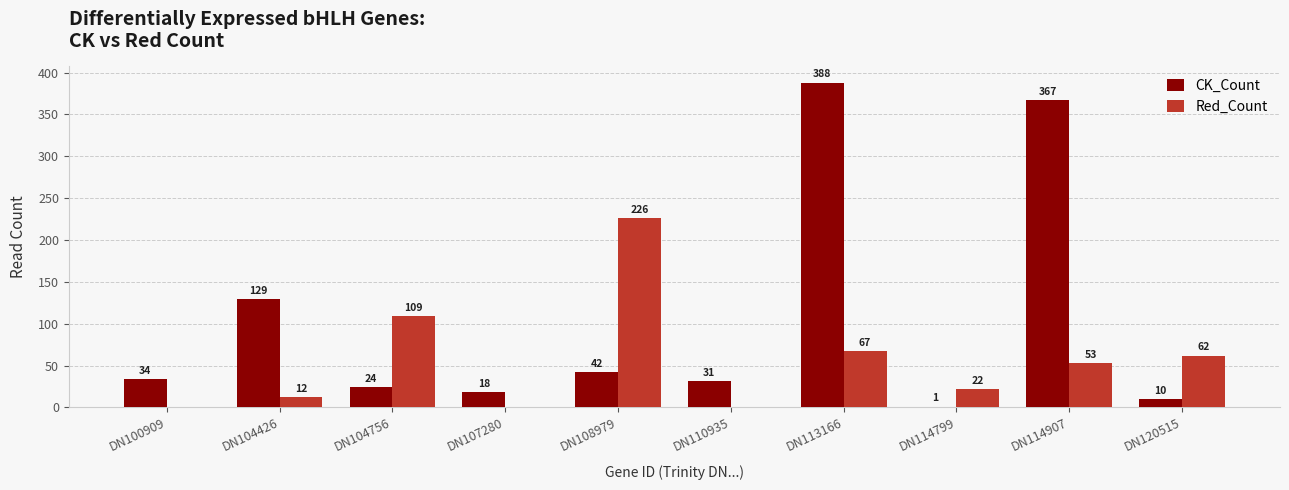

Reading left to right, what are all the values shown in this chart?

CK_Count: 34	129	24	18	42	31	388	1	367	10
Red_Count: 0	12	109	0	226	0	67	22	53	62